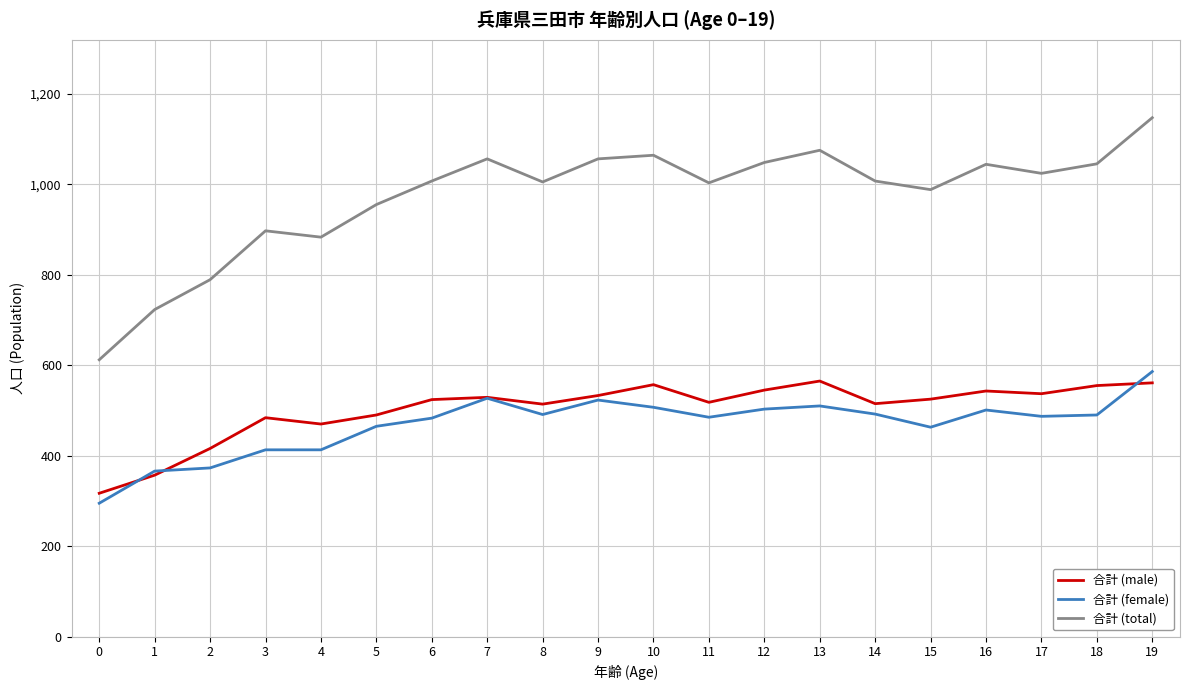

True or false: 合計 (total) has more than 0 points higher than both neighbors.

True